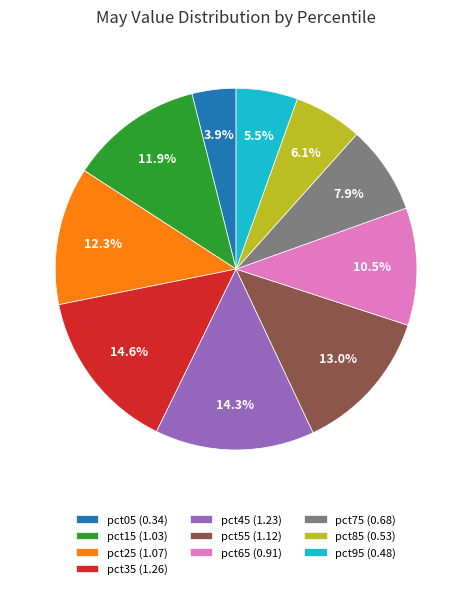

Is there any slice that represents more than half of the pie?

No